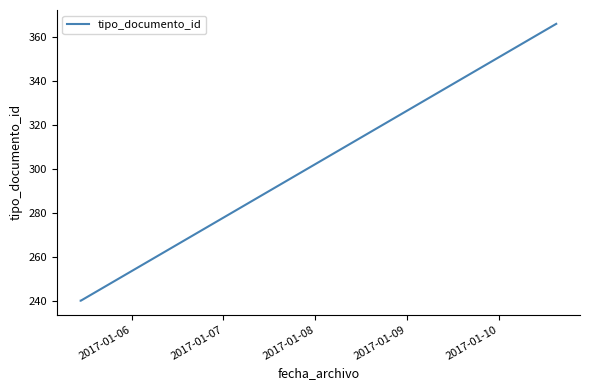

What is the greatest value displayed?

366